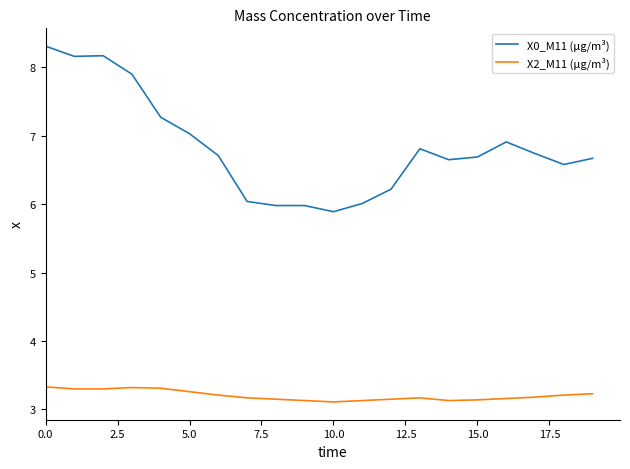

Which series has the widest spread of values?

X0_M11 (μg/m³)